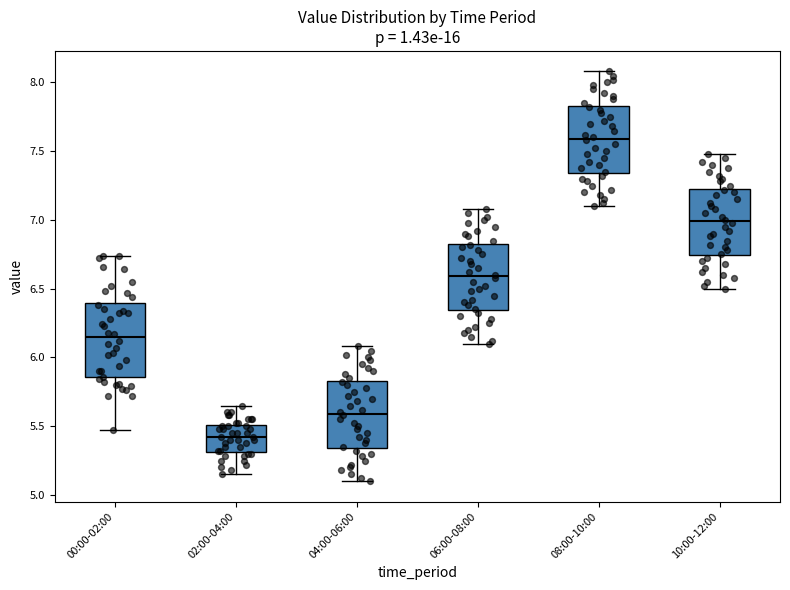

Reading left to right, read every box against the y-axis: the position of its median line, the range the box covers, and the ends of its whiskers. The values are not printed on the chart, so give them approximately, as read against the axis.

00:00-02:00: median 6.15, box 5.85 to 6.40, whiskers 5.45 to 6.75
02:00-04:00: median 5.40, box 5.30 to 5.50, whiskers 5.15 to 5.65
04:00-06:00: median 5.60, box 5.35 to 5.85, whiskers 5.10 to 6.10
06:00-08:00: median 6.60, box 6.35 to 6.85, whiskers 6.10 to 7.10
08:00-10:00: median 7.60, box 7.35 to 7.85, whiskers 7.10 to 8.10
10:00-12:00: median 7.00, box 6.75 to 7.25, whiskers 6.50 to 7.50